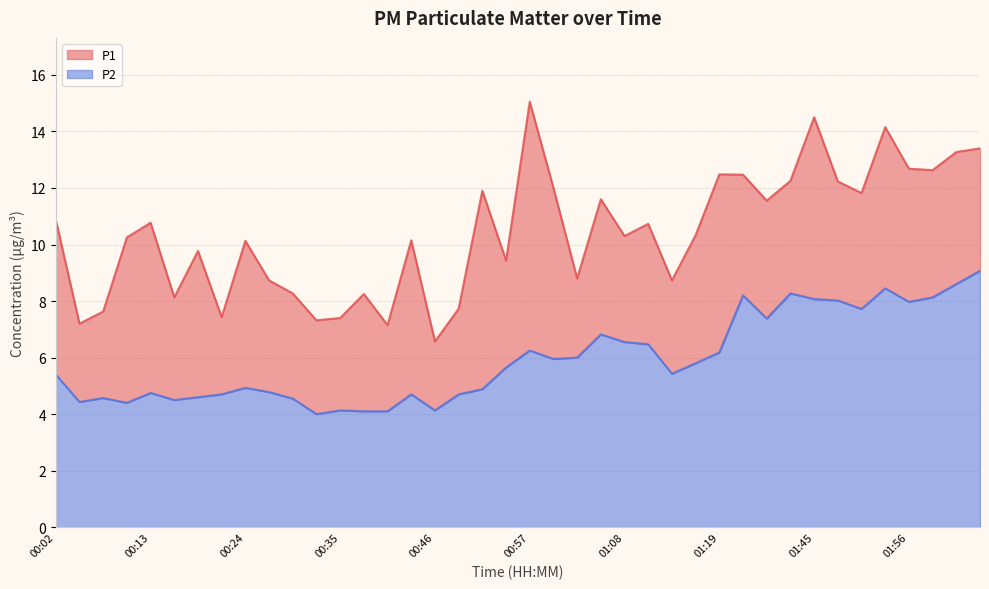

List the series in order of their overall mean, highest first.

P1, P2